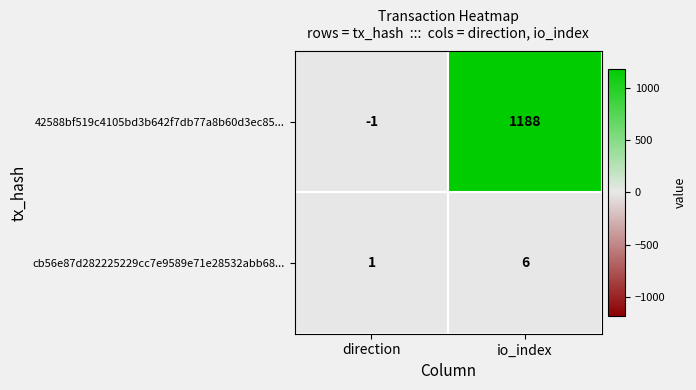

Is it true that cb56e87d282225229cc7e9589e71e28532abb68... equals 2 at direction?

False